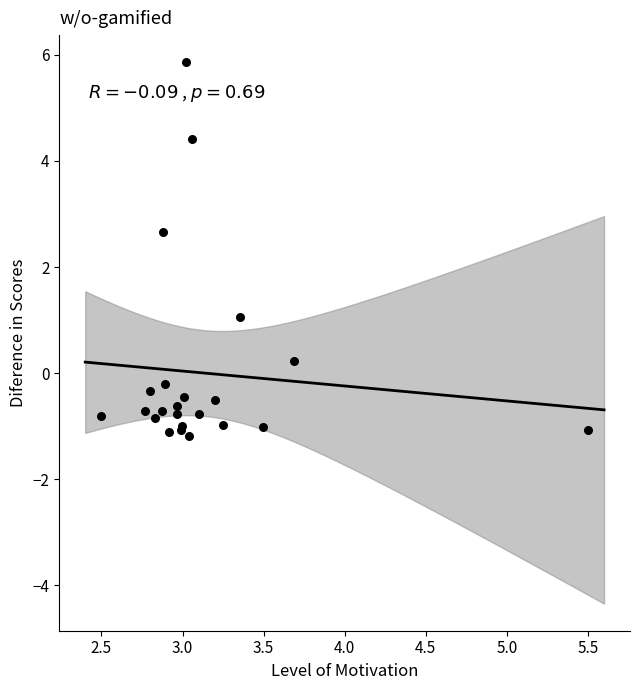

What Y value in the scatter plot is closest to 2?

2.7